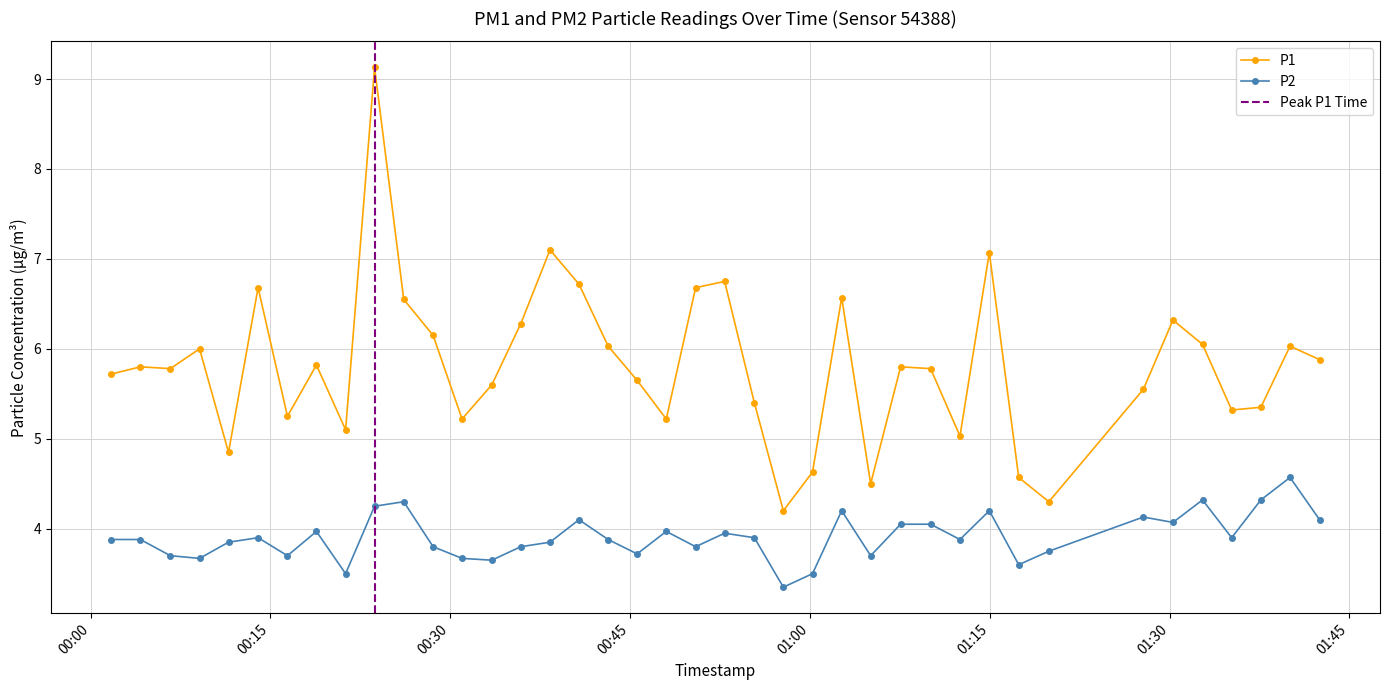

What is the label of the 16th point from the left?

2023-06-26T00:38:19